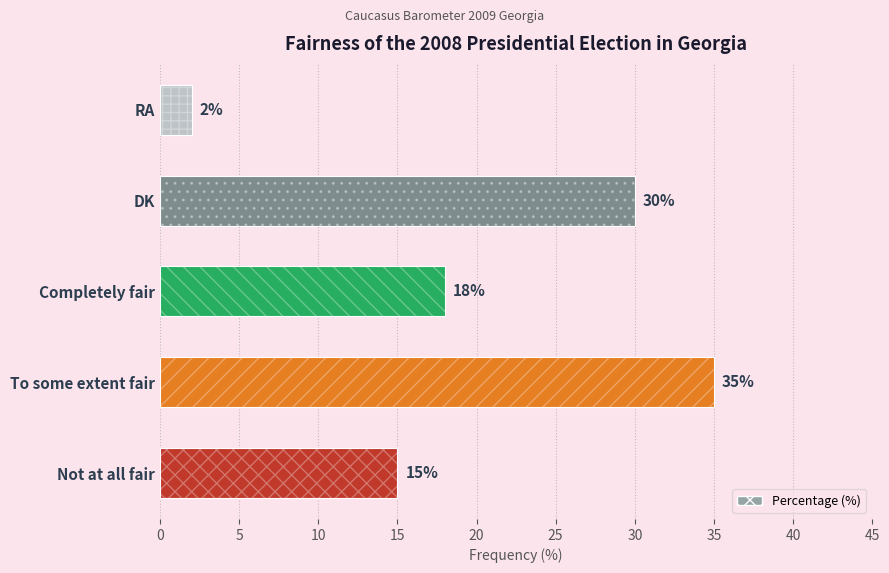

Which has a higher value, Not at all fair or Completely fair?

Completely fair